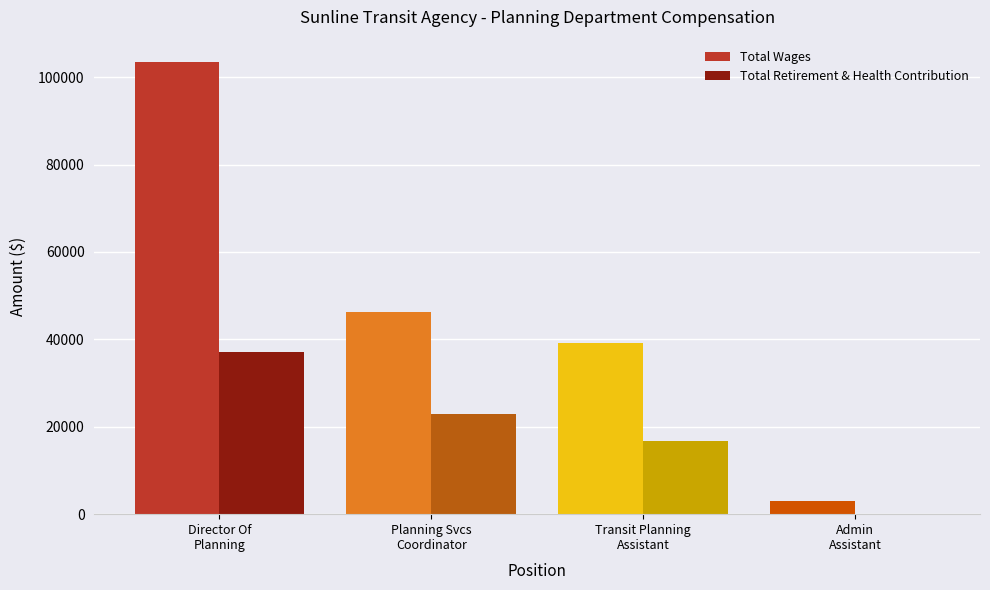

Which series has the largest total across all categories?

Total Wages